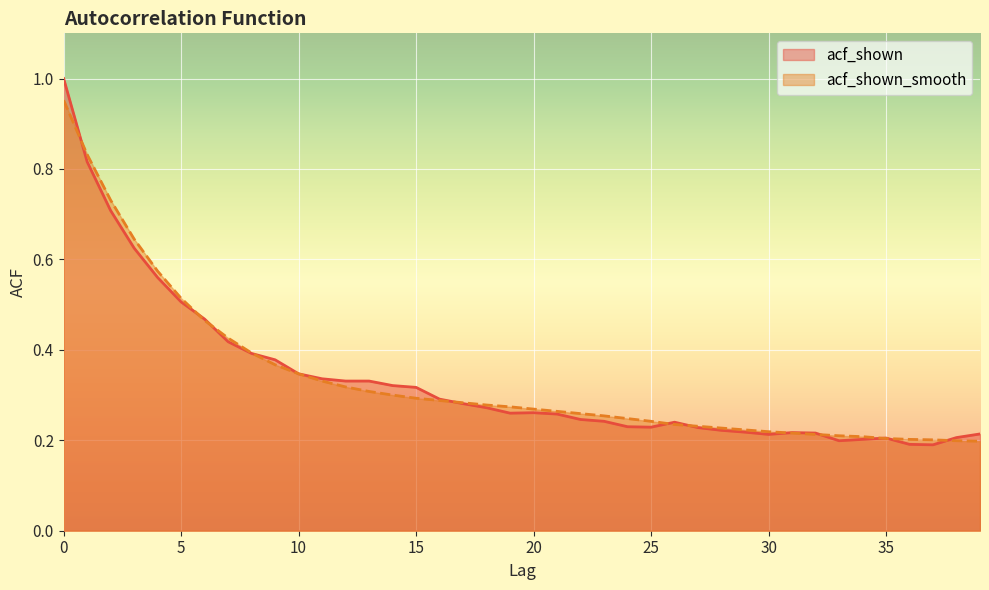

What is the maximum value for acf_shown?

1.0